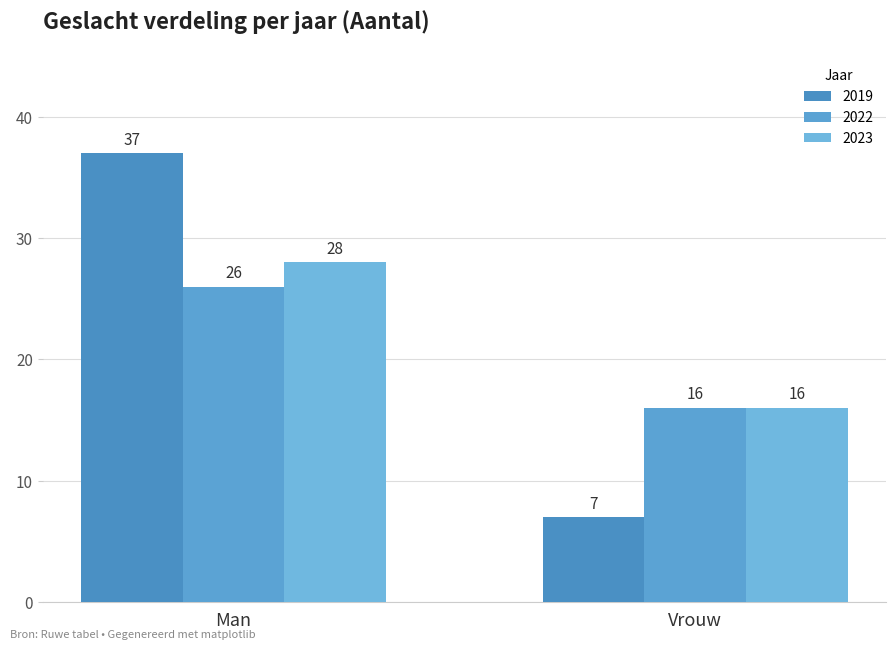

How many groups of bars are there?

2